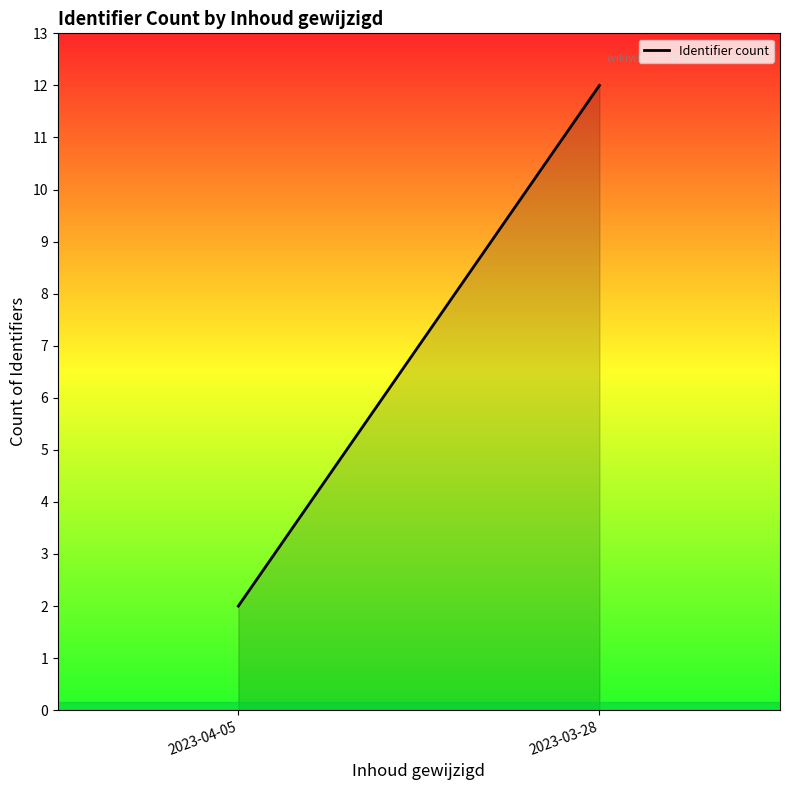

What is the difference between the values at 2023-04-05 and 2023-03-28?

10